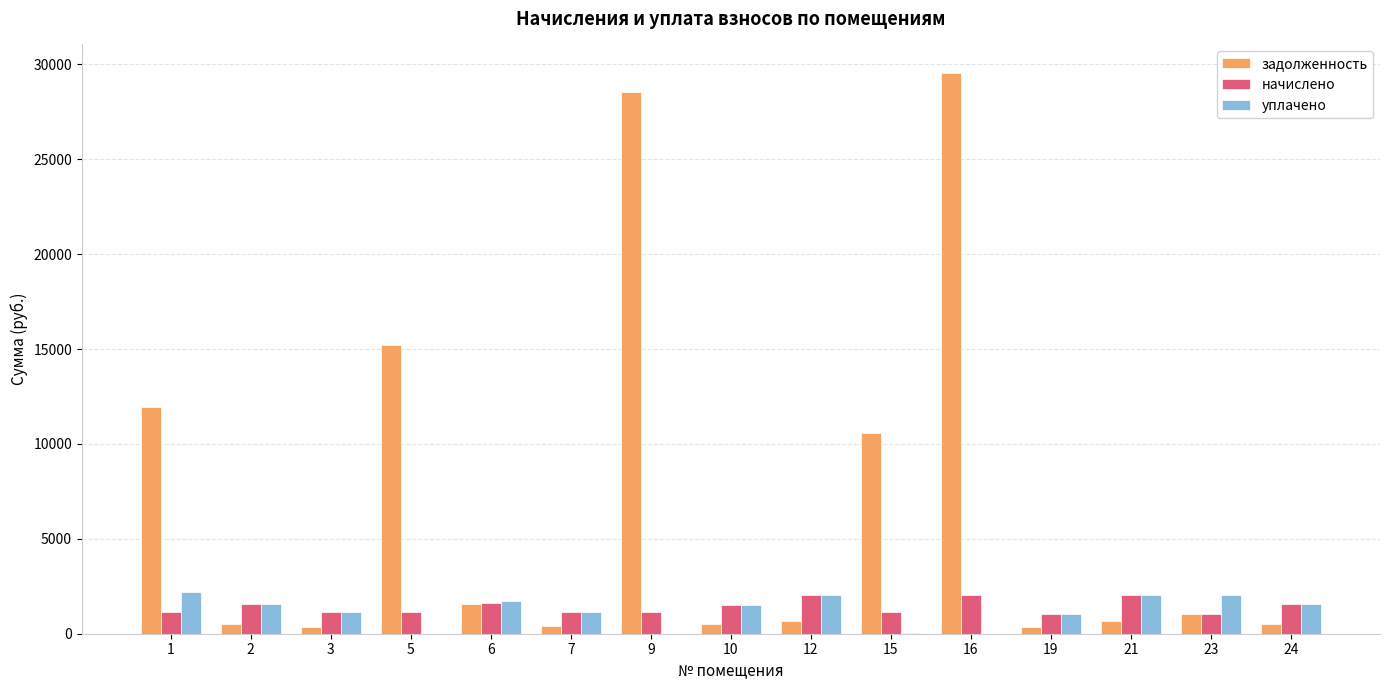

What is the approximate value of уплачено at 24?

1581.7